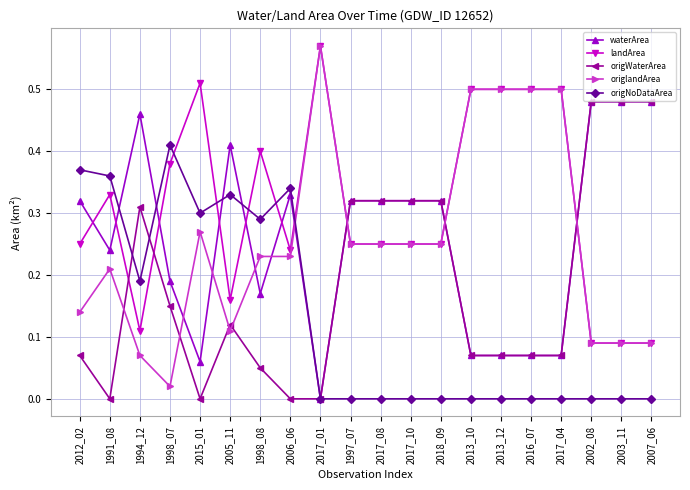

Which category has the highest value across all series?

2017_01